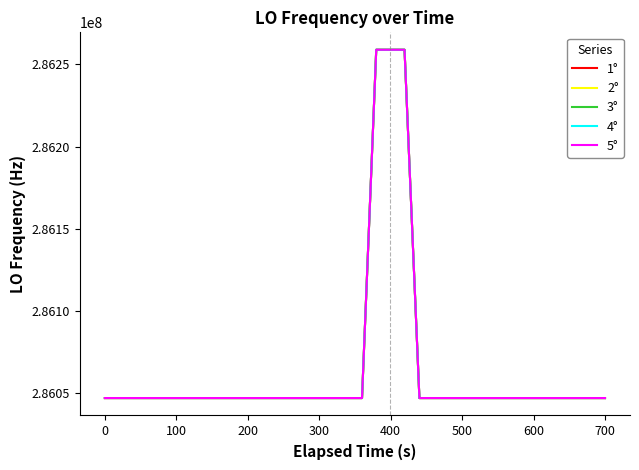

How many values in the 2° series are below 286046997?

7